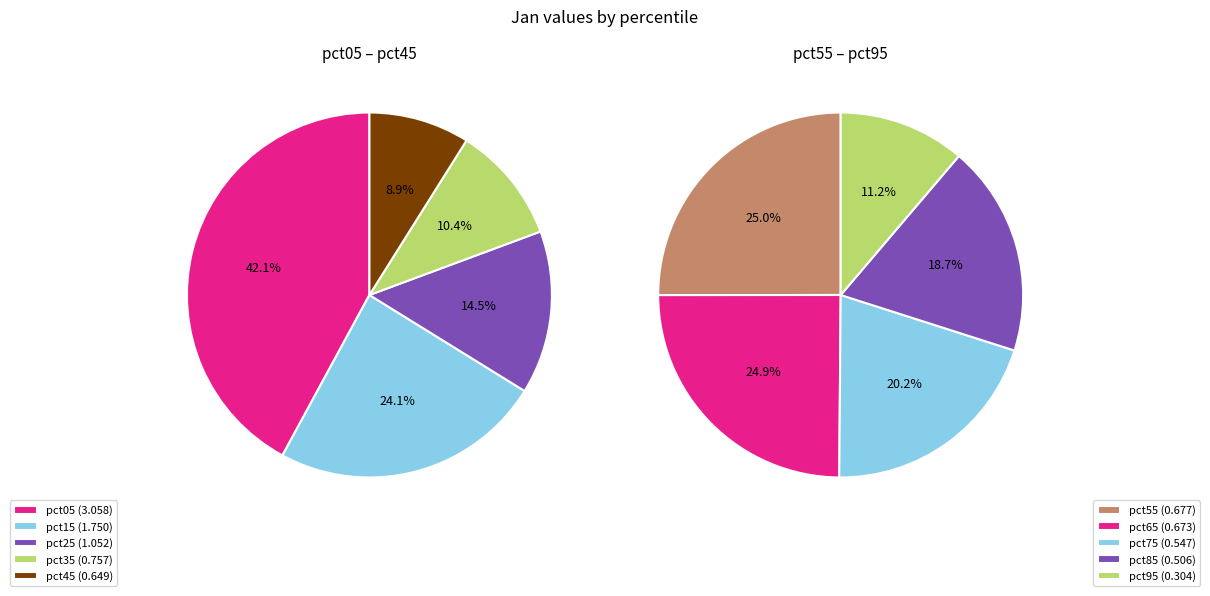

Is there a majority slice in this chart?

No